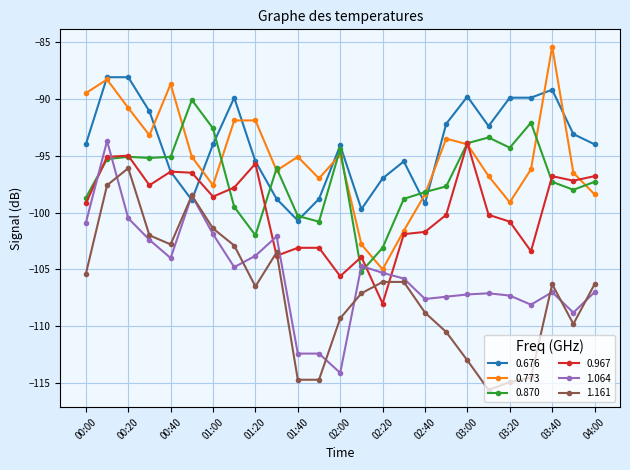

What is the value of the 1.064 point at the 4th from the left?

-102.4